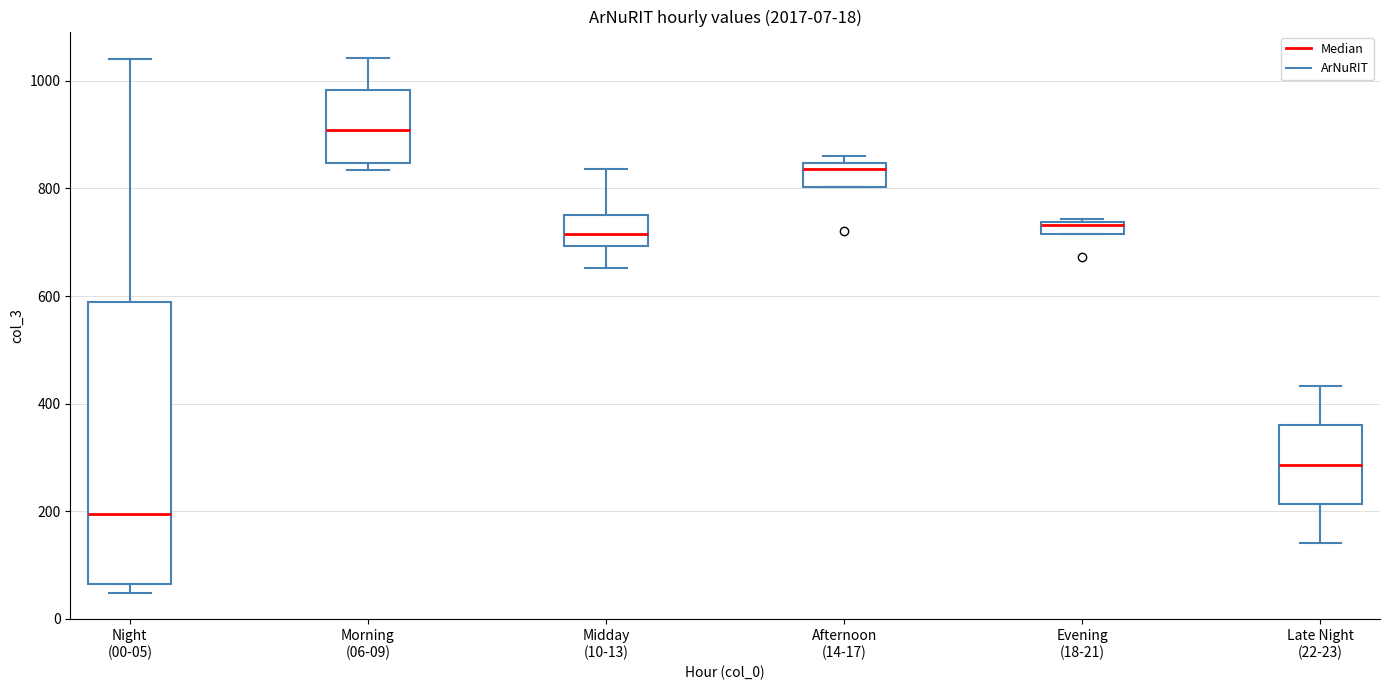

Comparing the boxes themselves (not the whiskers), which one is the tallest?

Night (00-05)